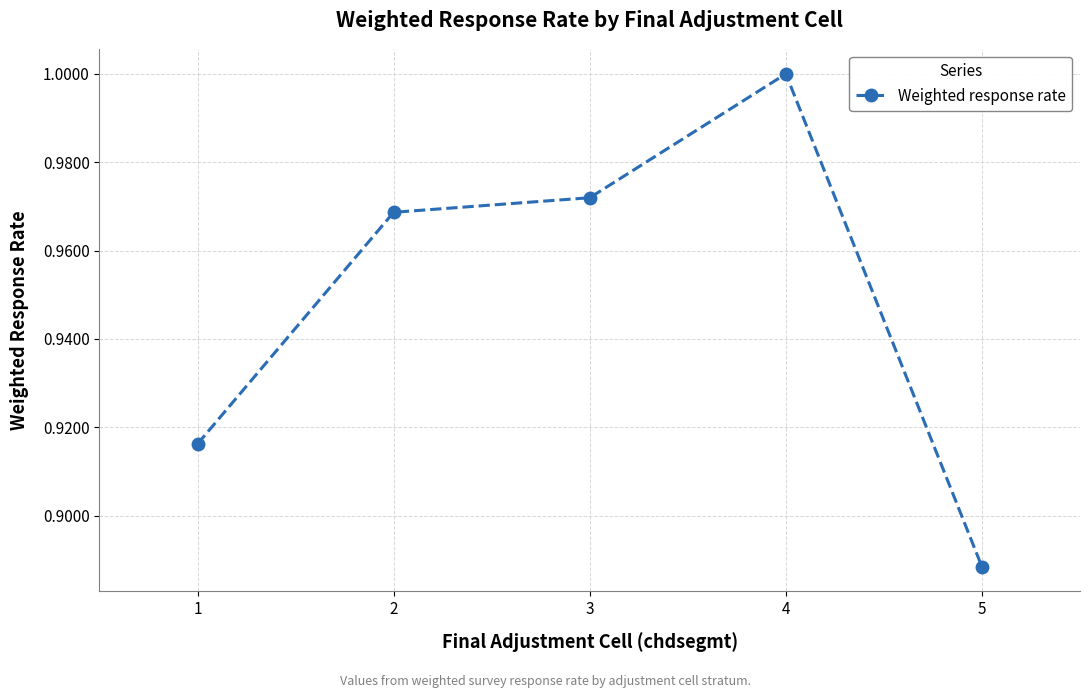

What is the sum of the values at 2 and 1?

1.9